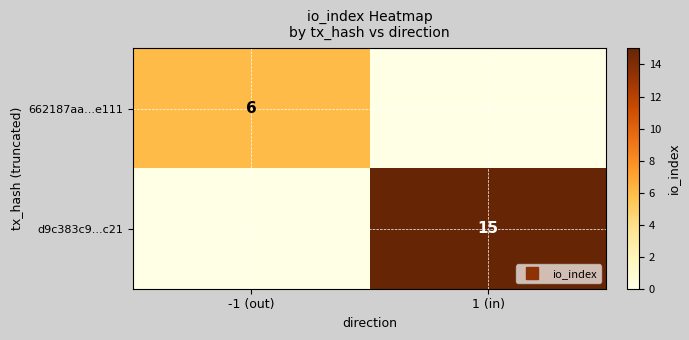

List the series in order of their overall mean, lowest first.

662187aa...e111, d9c383c9...c21